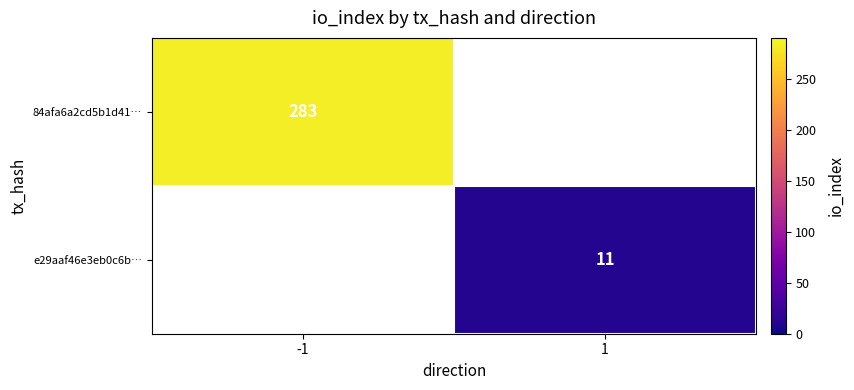

Is the value of e29aaf46e3eb0c6b… at 1 greater than the value of 84afa6a2cd5b1d41… at -1?

No